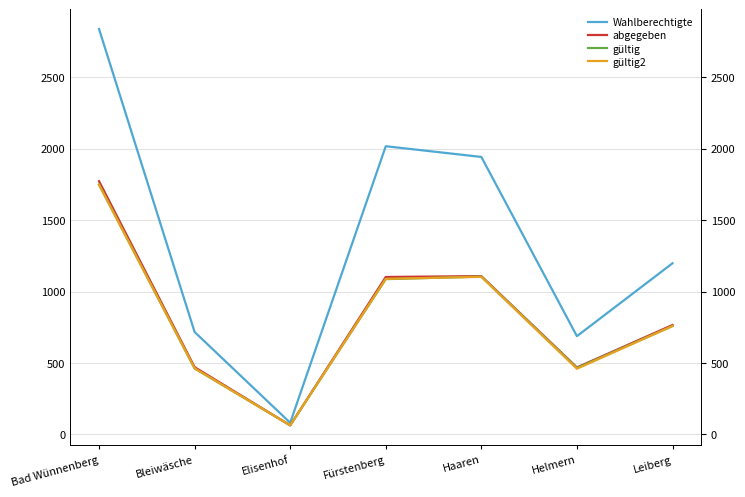

Reading left to right, transcribe all the data shown in this chart.

Wahlberechtigte: 2837	717	82	2017	1942	688	1198
abgegeben: 1772	471	64	1102	1108	469	766
gültig: 1749	462	64	1087	1105	466	759
gültig2: 1747	463	64	1089	1103	460	759